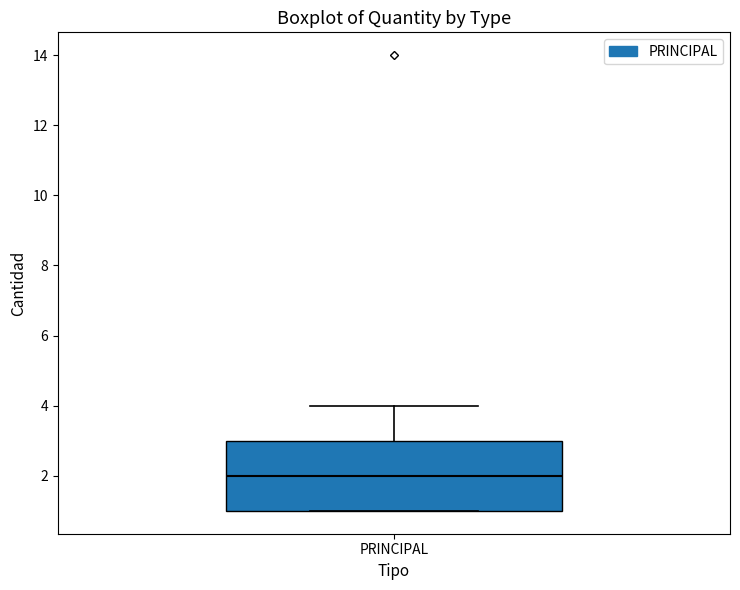

Read this box plot against the y-axis: the position of the median line, the range covered by the box, and the ends of both whiskers. The values are not printed on the chart, so give them approximately, as read against the axis.

median 2, box 1 to 3, whiskers 1 to 4